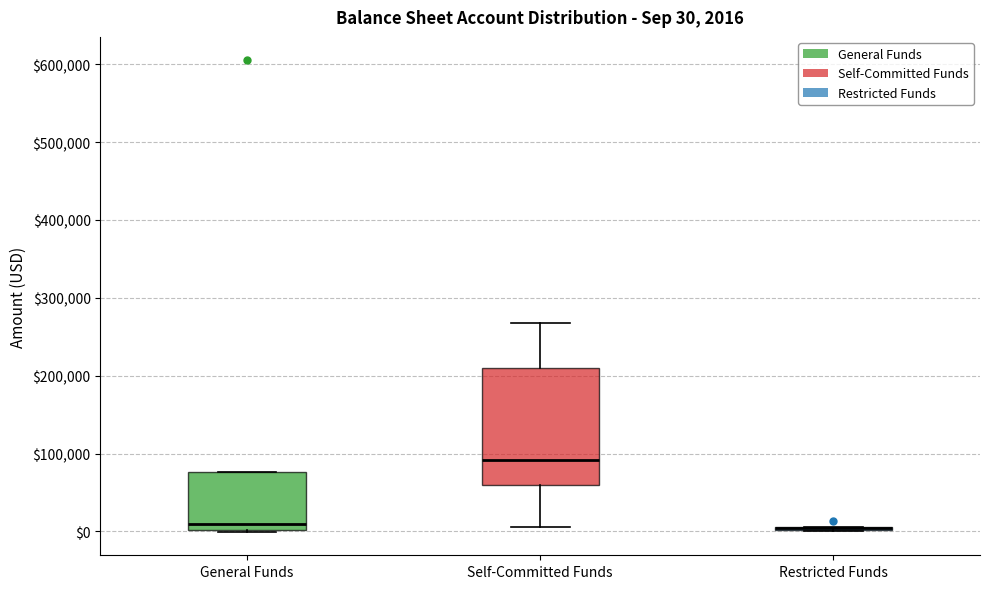

Which box is the tallest, from its lower edge to its upper edge?

Self-Committed Funds